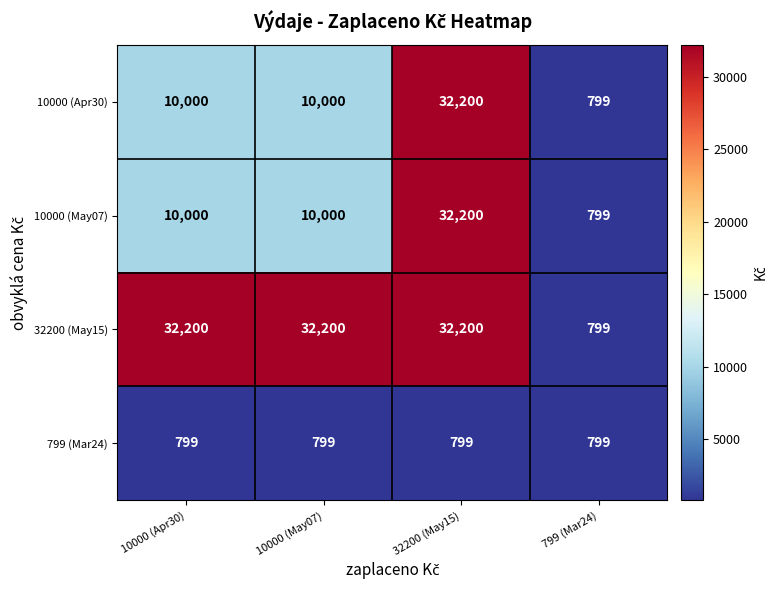

What is the lowest value of the 10000 (May07) series?

799